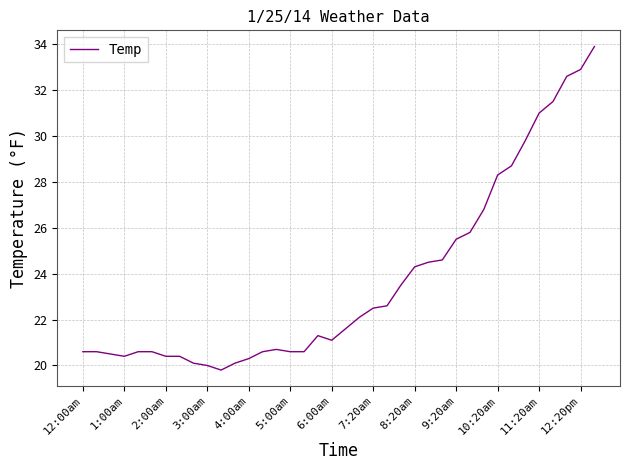

What is the greatest value displayed?

33.9